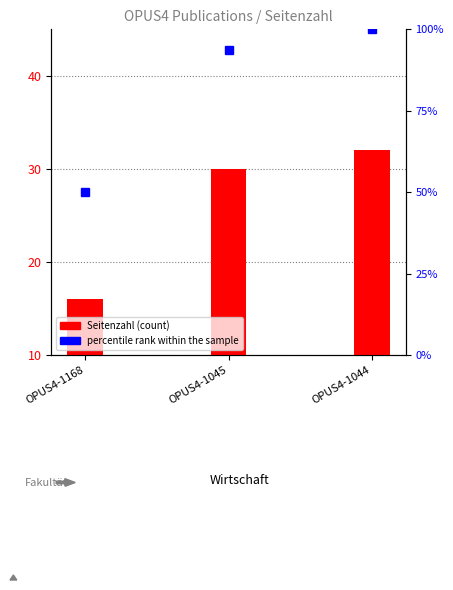

Reading right to left, list all the values displayed in this chart.

32	30	16